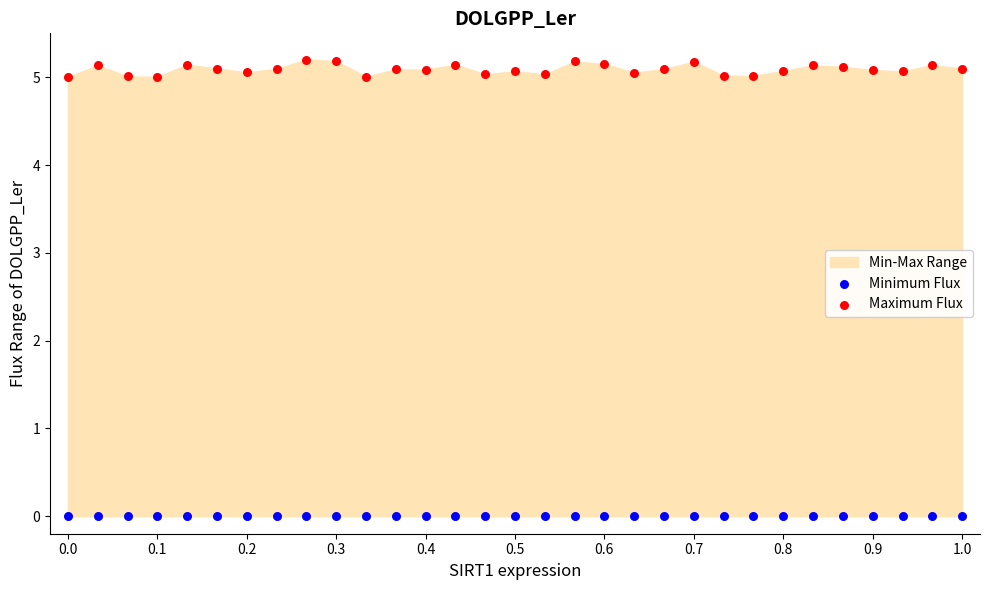

Which series contains the highest Y value?

Maximum Flux